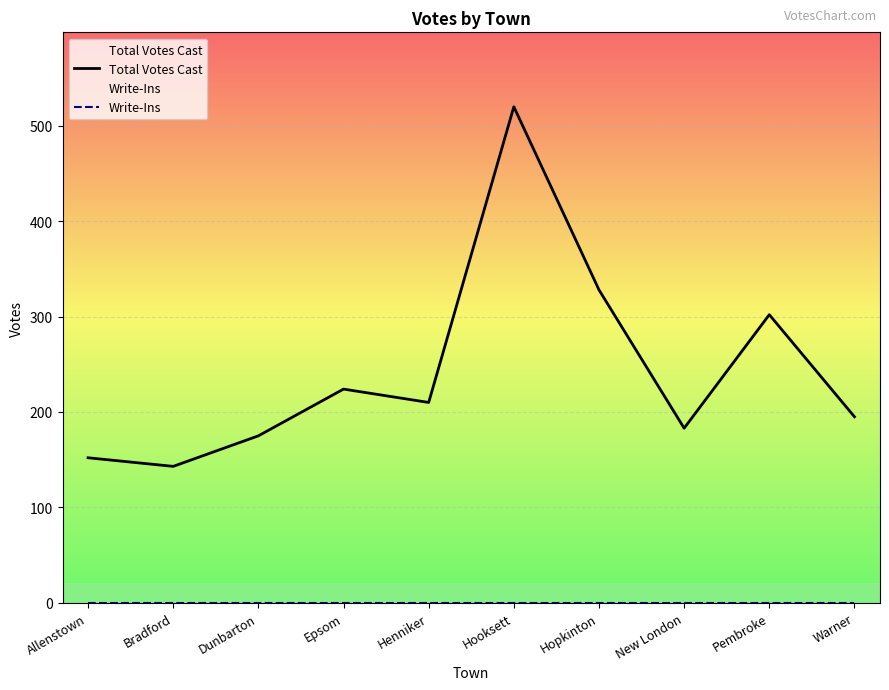

Which category has the lowest value across all series?

Allenstown